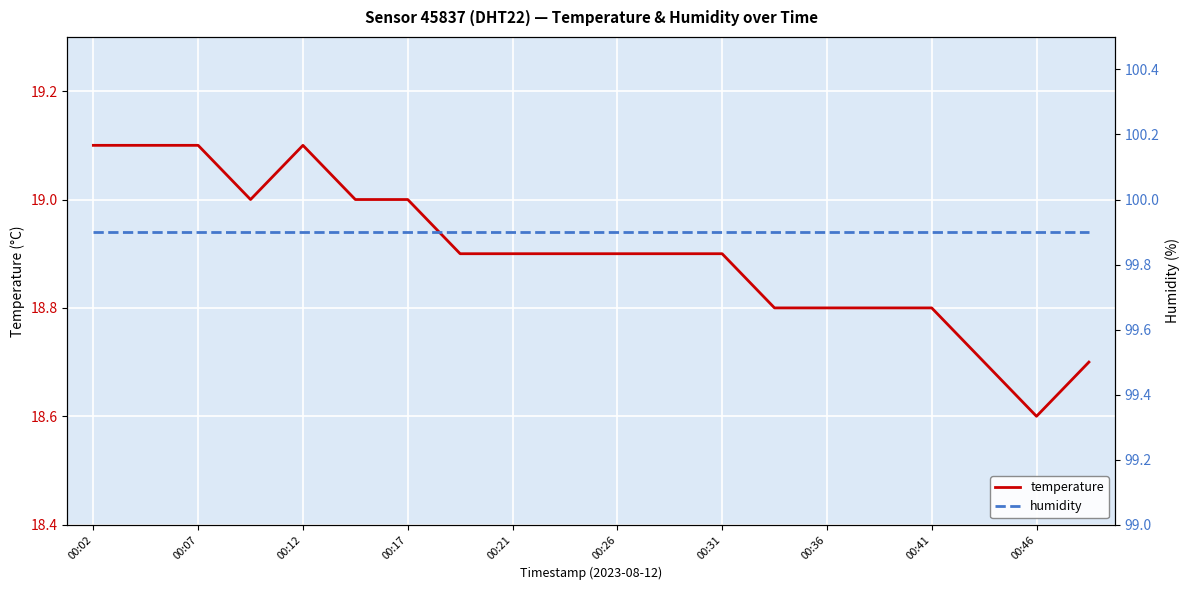

Reading right to left, what are all the values shown in this chart?

temperature: 18.7	18.6	18.7	18.8	18.8	18.8	18.8	18.9	18.9	18.9	18.9	18.9	18.9	19.0	19.0	19.1	19.0	19.1	19.1	19.1
humidity: 99.9	99.9	99.9	99.9	99.9	99.9	99.9	99.9	99.9	99.9	99.9	99.9	99.9	99.9	99.9	99.9	99.9	99.9	99.9	99.9